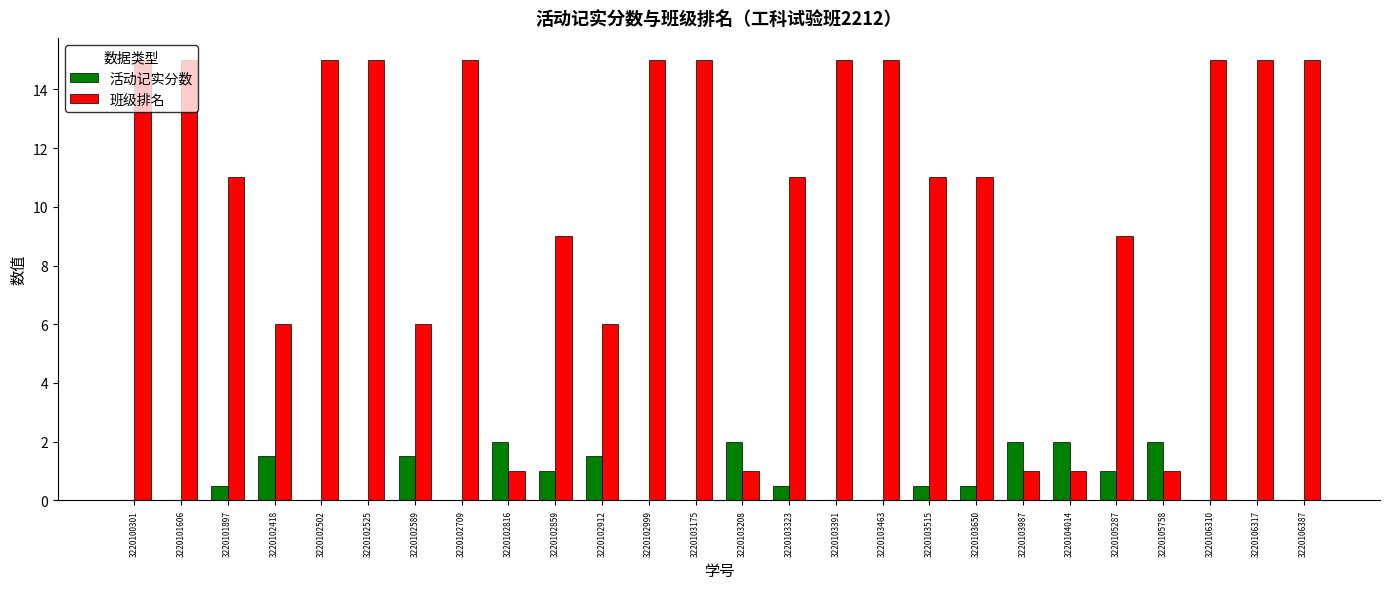

Is it true that 活动记实分数 equals 1.5 at 3220102589?

True